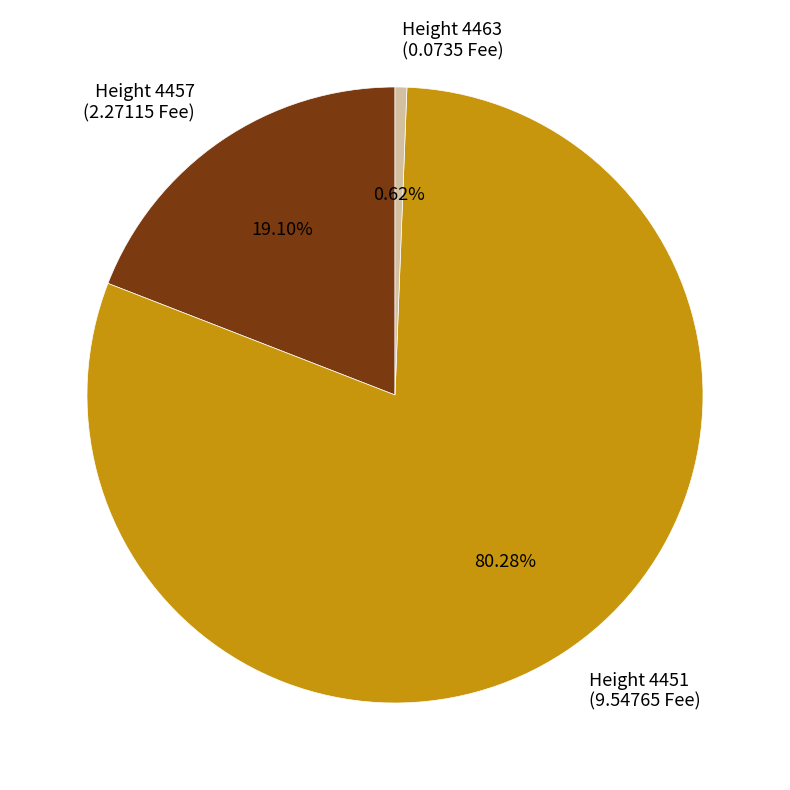

Count the number of slices in the pie.

3